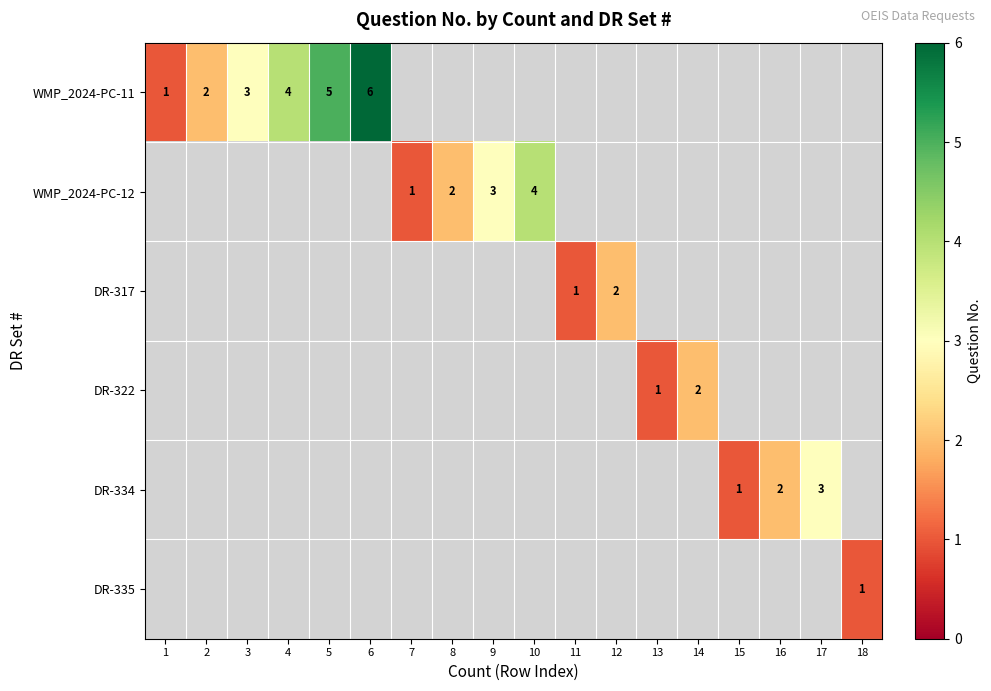

Count the number of categories in the chart.

18